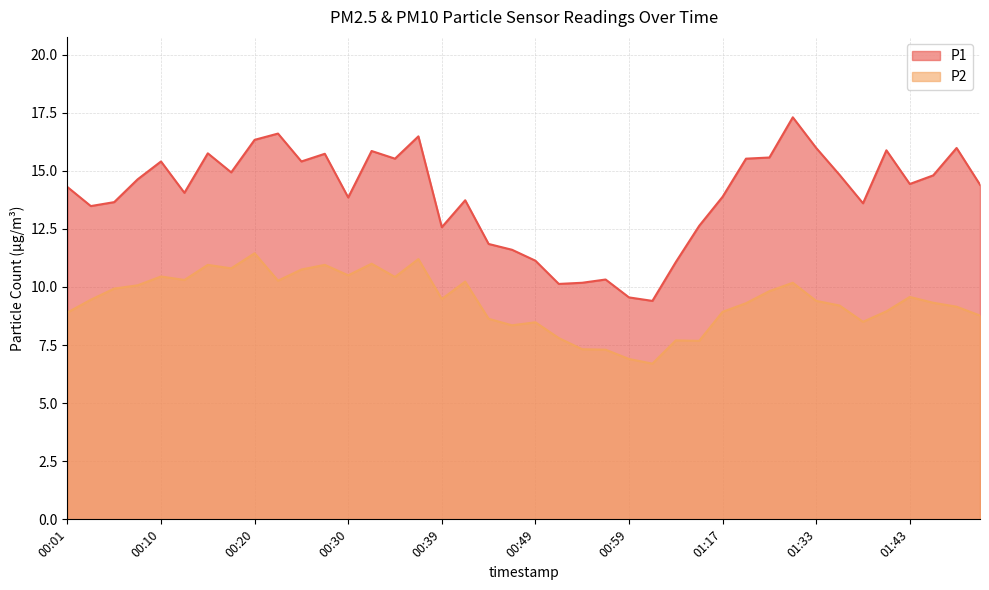

What is the total value across all series at 01:20?

24.8